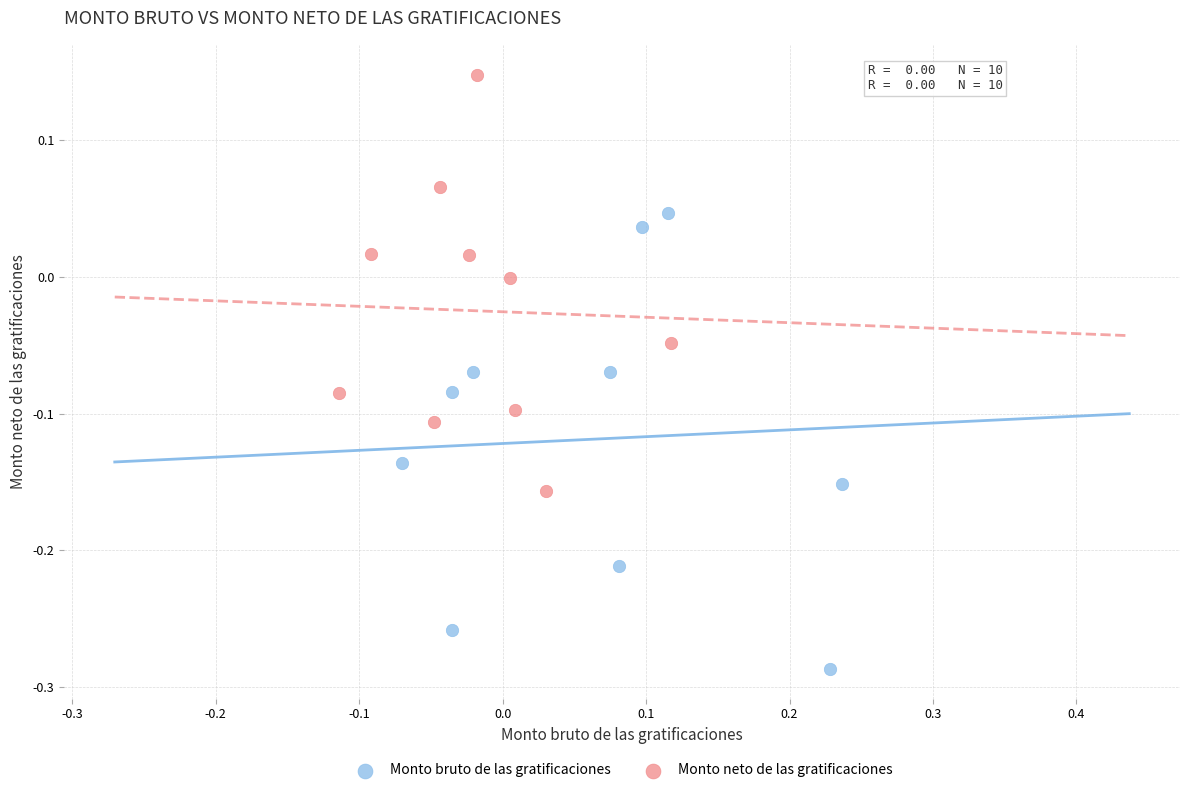

Which series reaches the maximum Y coordinate?

Monto neto de las gratificaciones